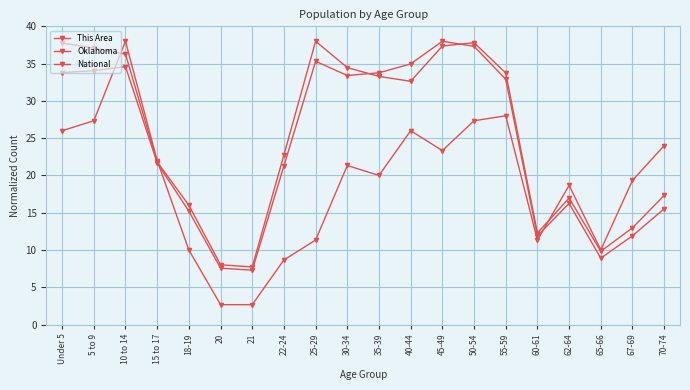

How many categories are shown in the chart?

20